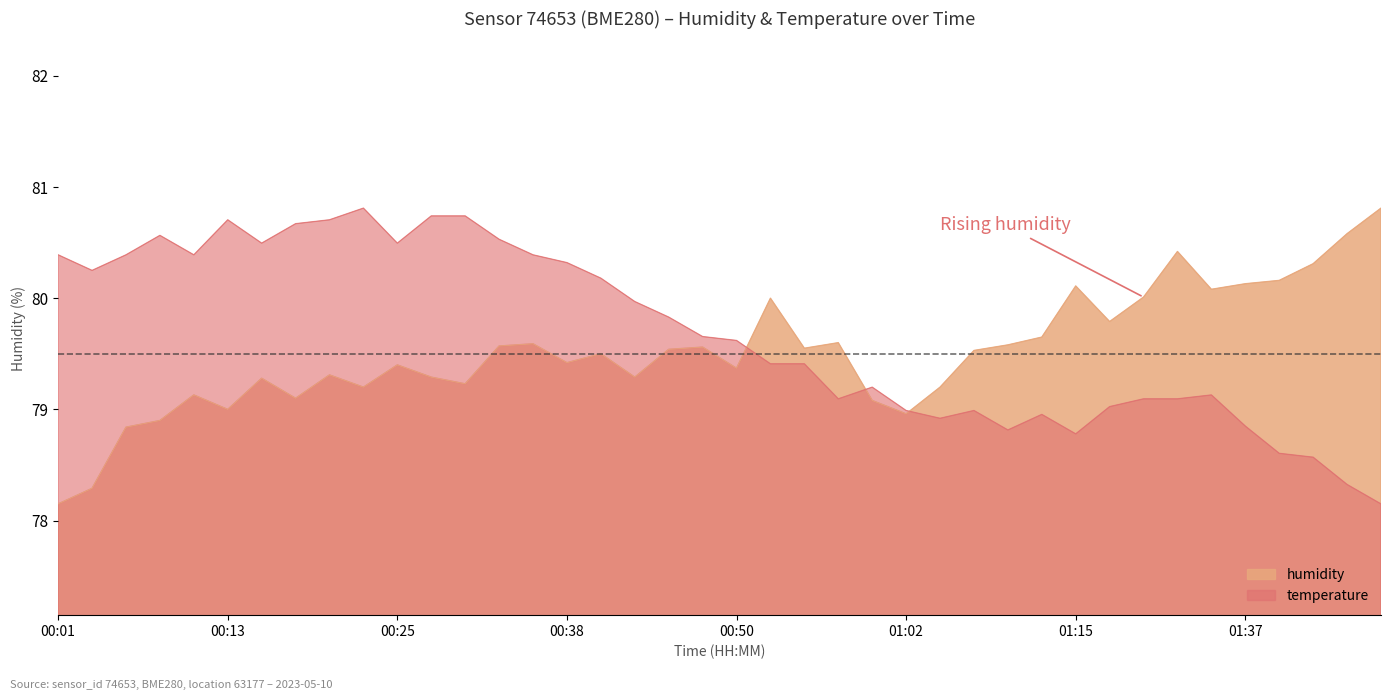

Between which two adjacent categories do temperature and humidity first intersect?

00:50 and 00:52